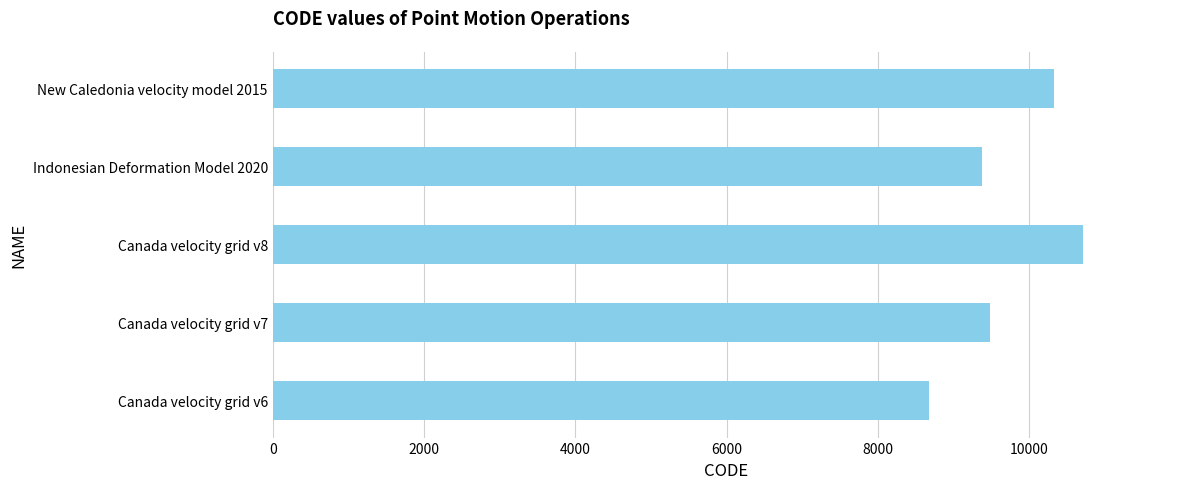

Is it true that the value at Indonesian Deformation Model 2020 is 4276?

False